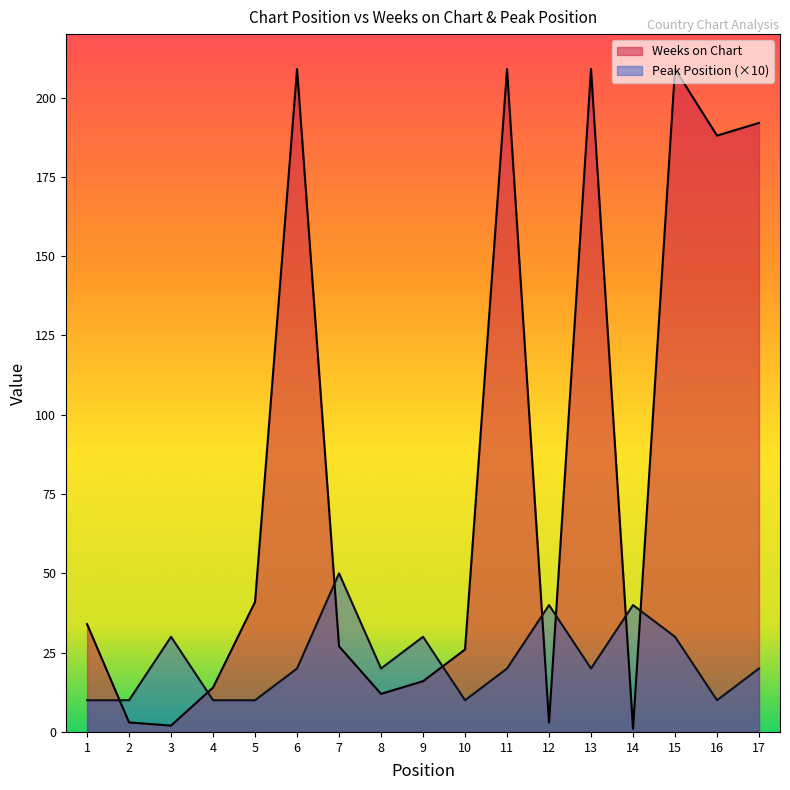

Reading left to right, extract all data points from this chart.

Weeks on Chart: 1=34	2=3	3=2	4=14	5=41	6=209	7=27	8=12	9=16	10=26	11=209	12=3	13=209	14=1	15=209	16=188	17=192
Peak Position: 1=10	2=10	3=30	4=10	5=10	6=20	7=50	8=20	9=30	10=10	11=20	12=40	13=20	14=40	15=30	16=10	17=20